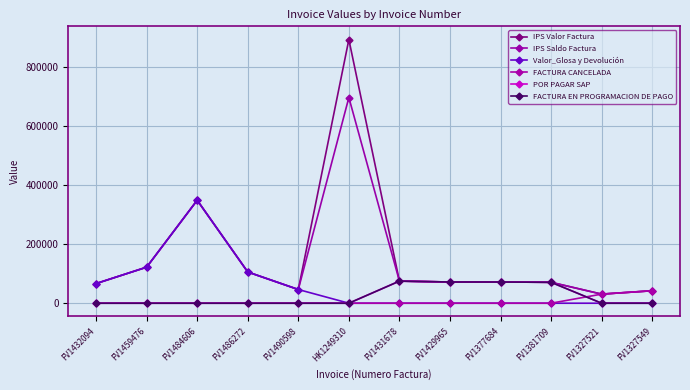

Does the chart have visible grid lines?

Yes